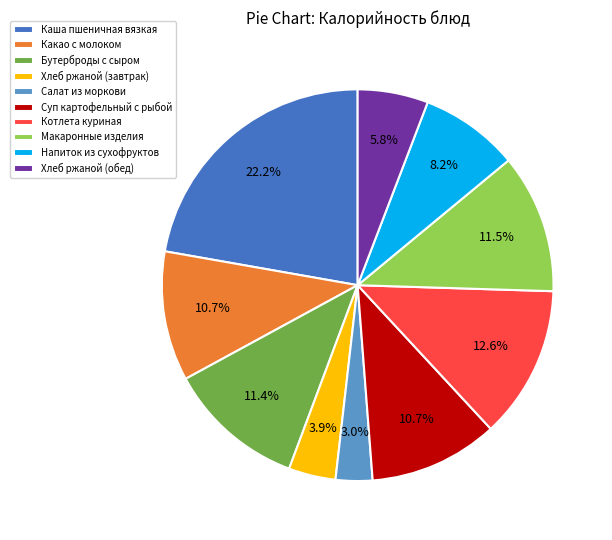

Which slice is the largest?

Каша пшеничная вязкая